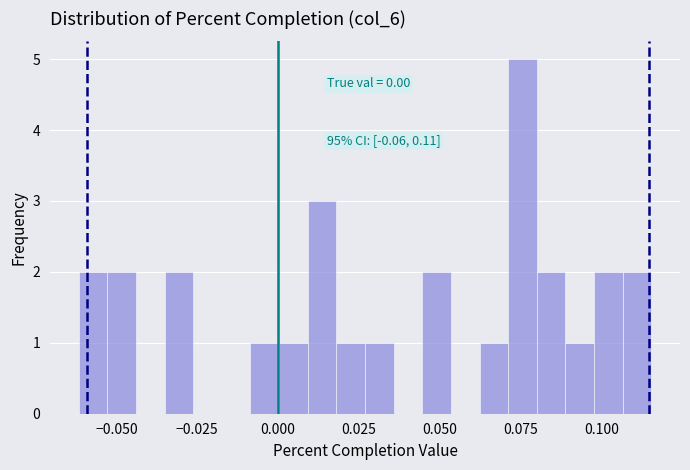

Around what value on the x-axis is the tallest bar? Give the approximate position of its centre, as read against the axis.

0.075